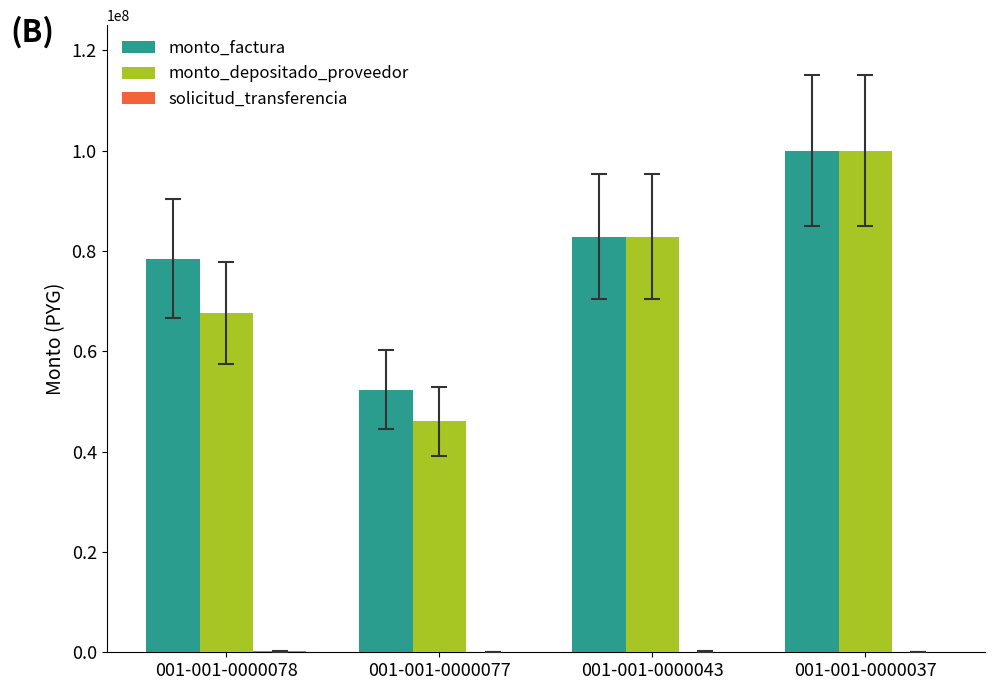

At which label does monto_depositado_proveedor reach its peak?

001-001-0000037